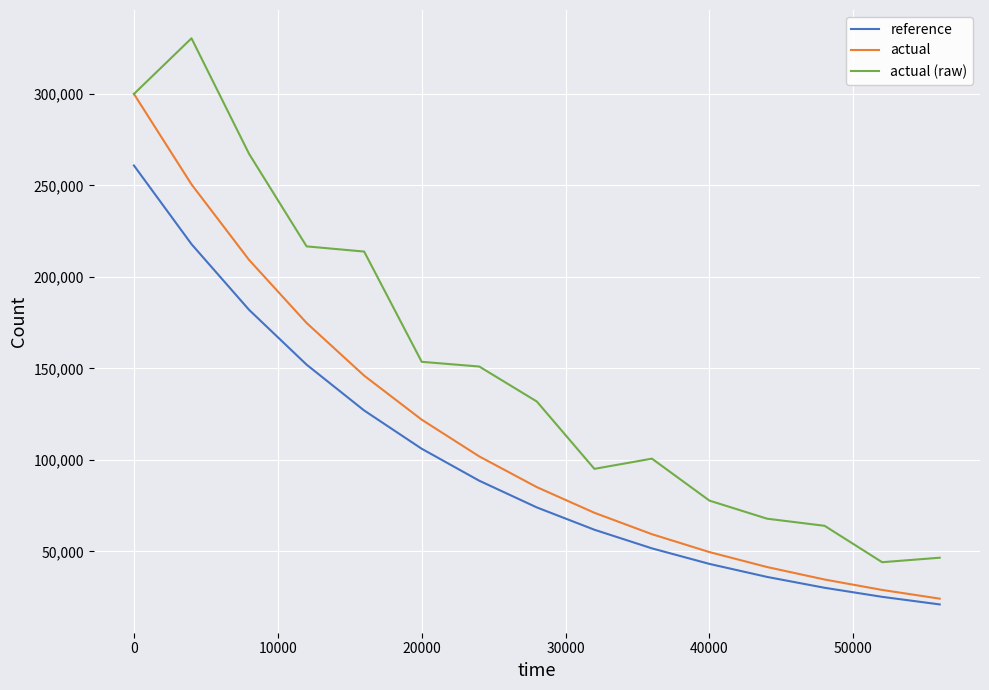

What is the lowest value of the actual (raw) series?

44062.0